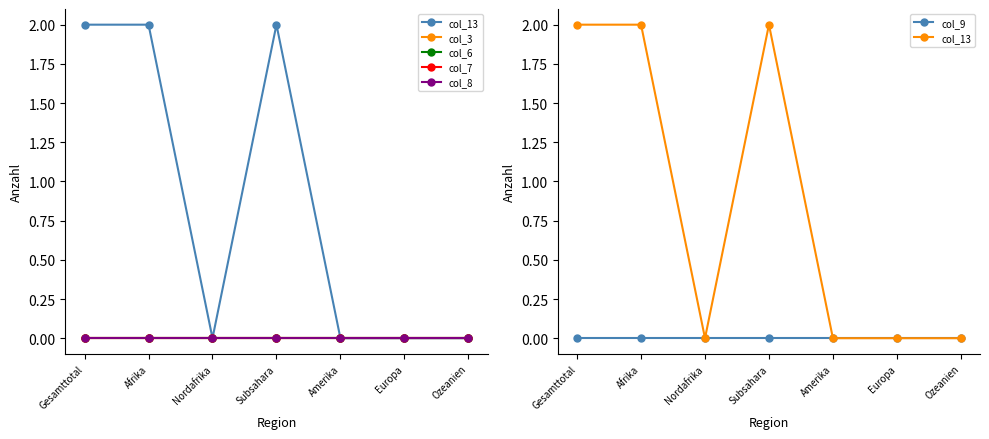

Is the value of col_3 at Amerika greater than the value of col_6 at Afrika?

No